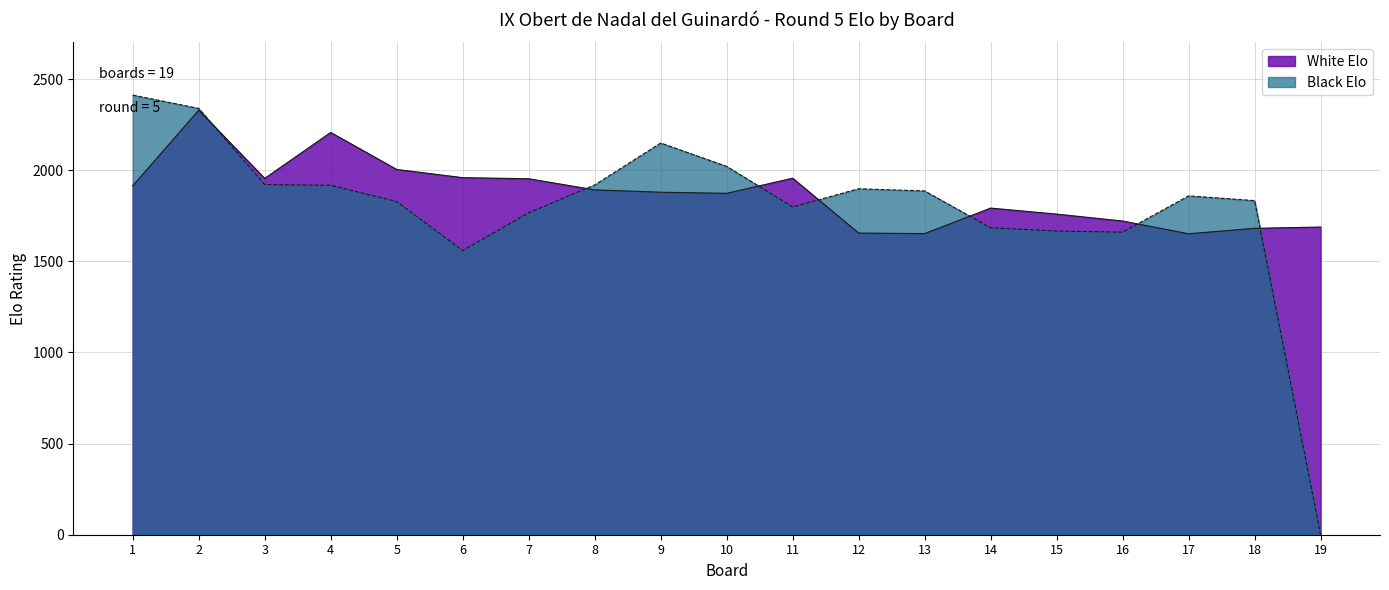

What is the sum of all White Elo values?

35520